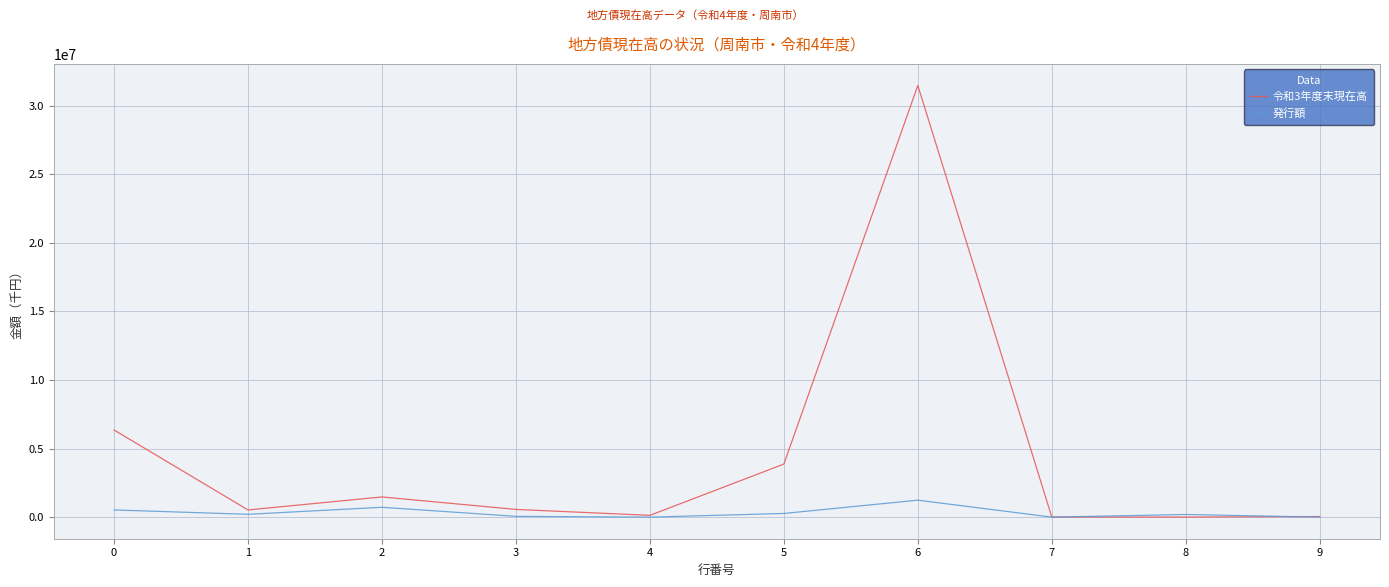

Which series has the largest range (max minus min)?

令和3年度末現在高